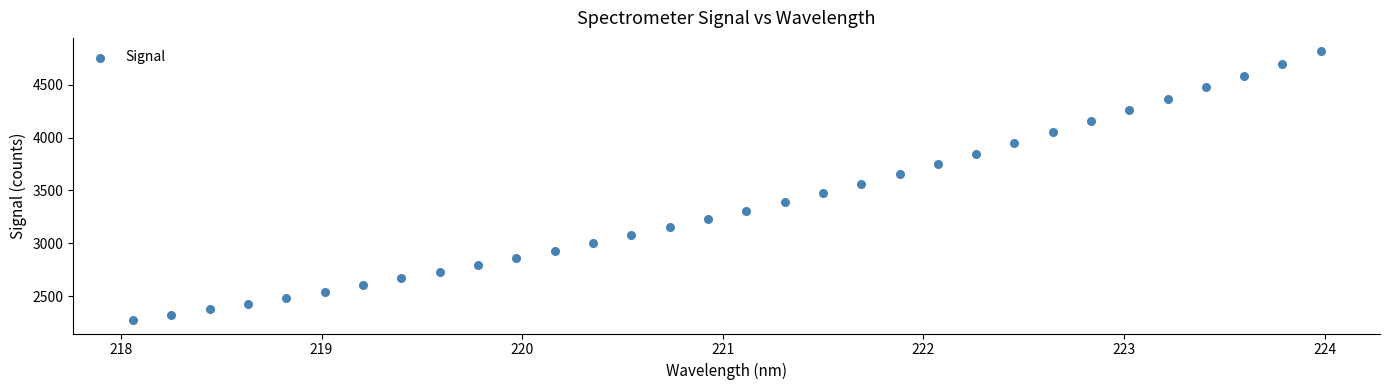

What is the range of X values (max minus min)?

5.9